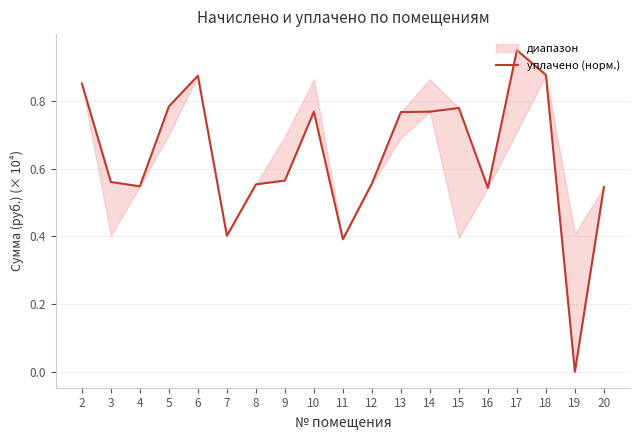

What is the sum of all values?

12.1